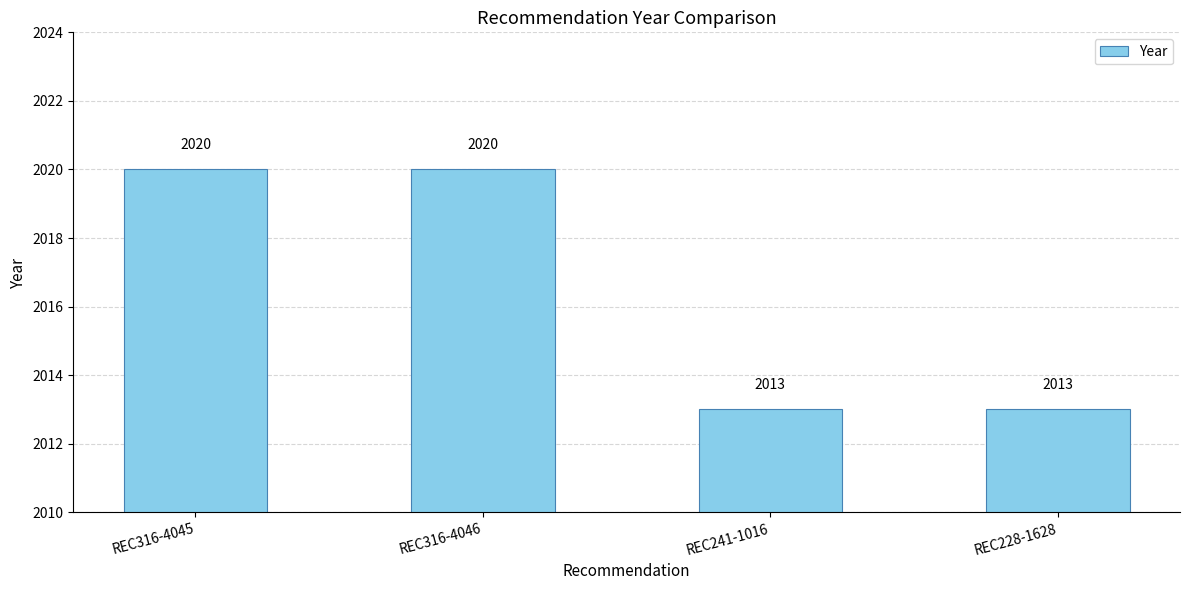

Reading right to left, what are all the values shown in this chart?

2013	2013	2020	2020